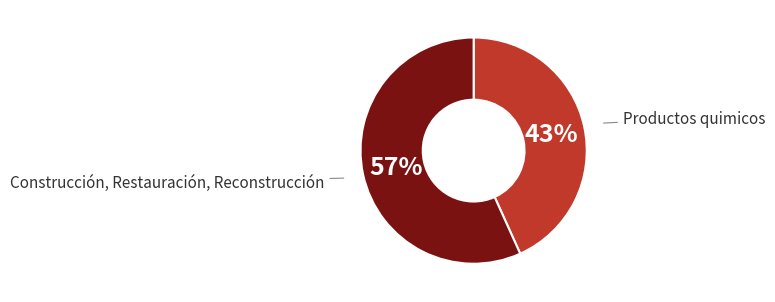

Does Construcción, Restauración, Reconstrucción represent more than half of the total?

Yes